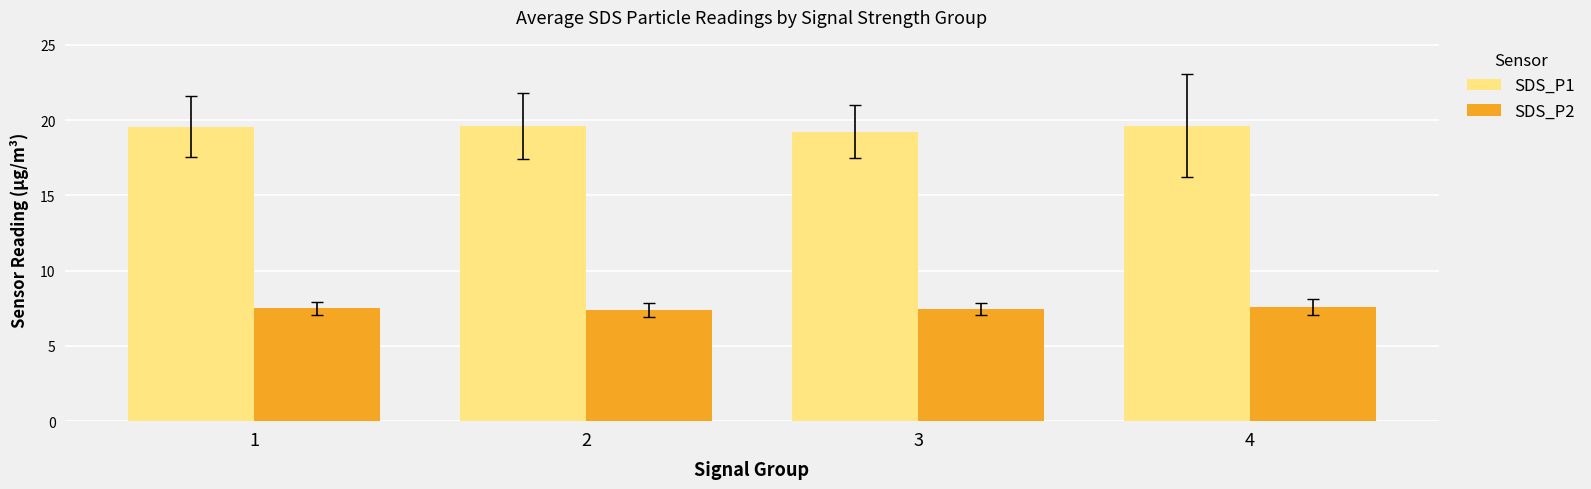

Which series has the largest total across all categories?

SDS_P1